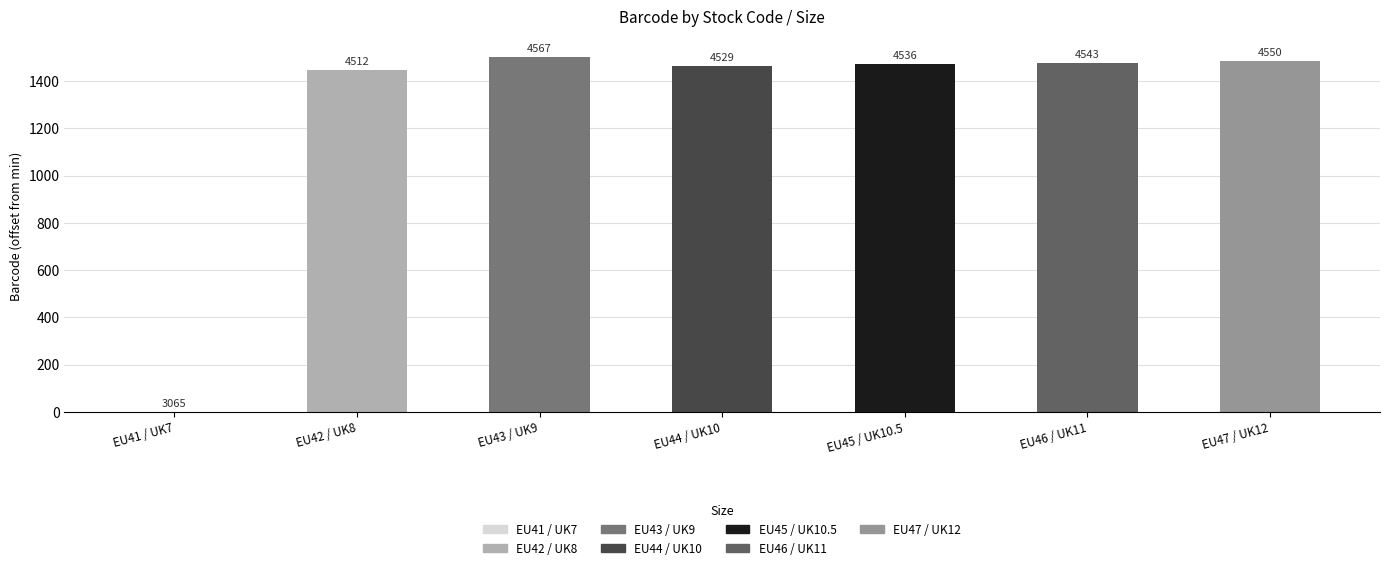

What is the average value?

1264